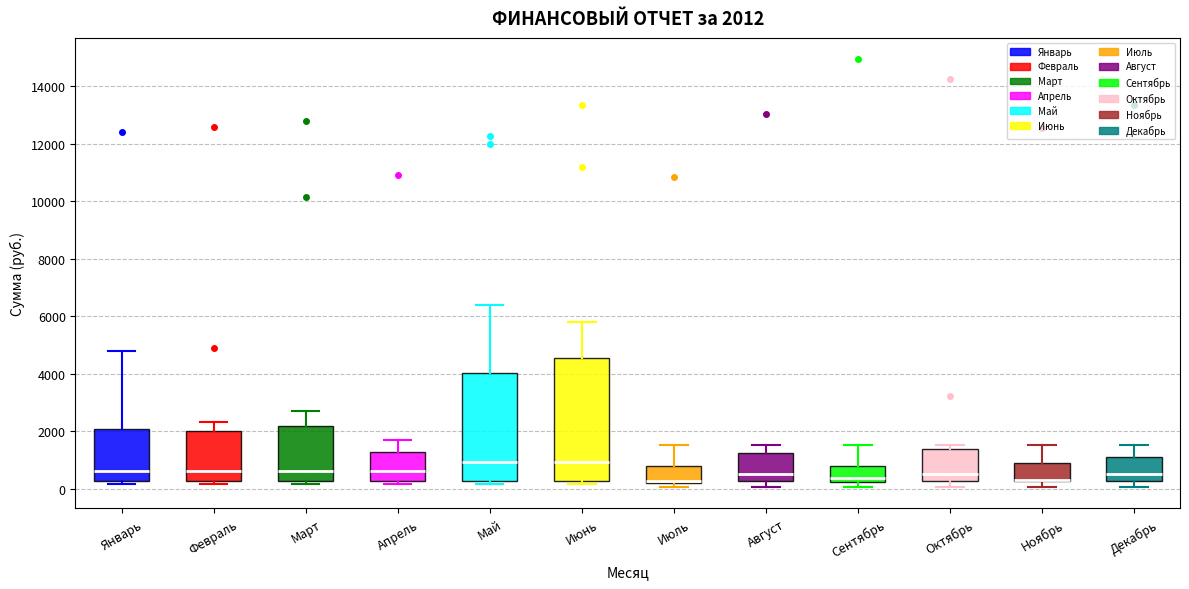

Which box is the tallest, from its lower edge to its upper edge?

Июнь